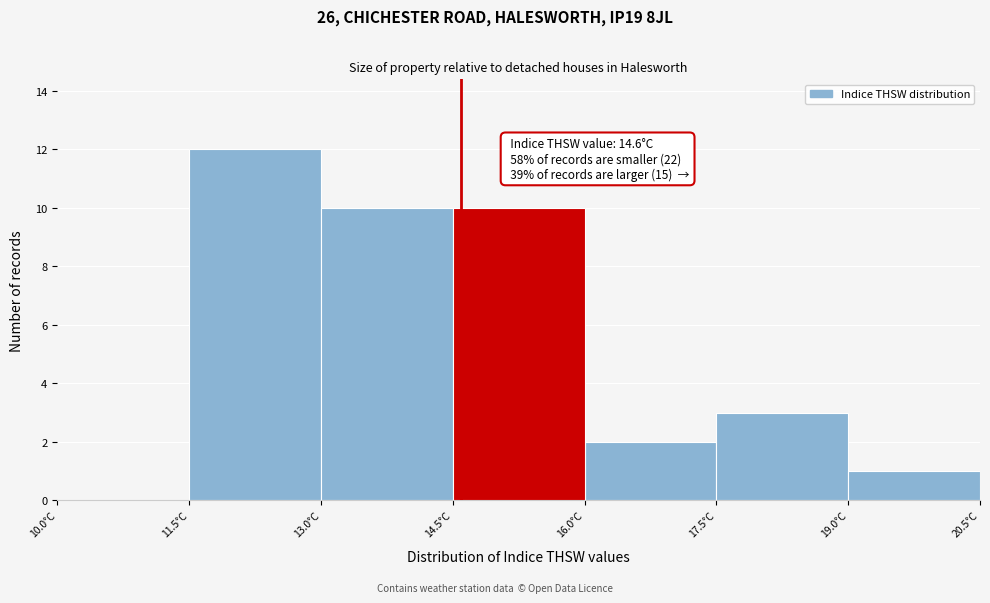

Which range on the x-axis has the tallest bar?

11.5 to 13.0